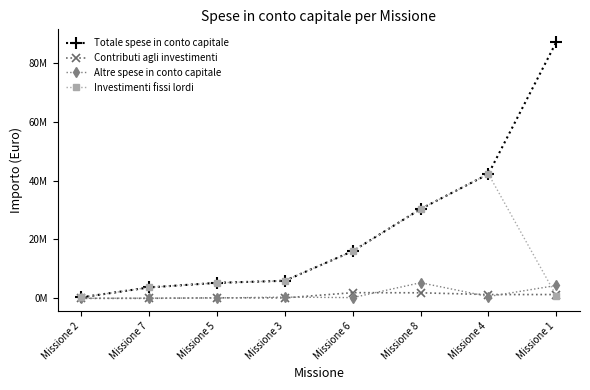

What are all the series names shown in the legend?

Totale spese in conto capitale, Contributi agli investimenti, Altre spese in conto capitale, Investimenti fissi lordi